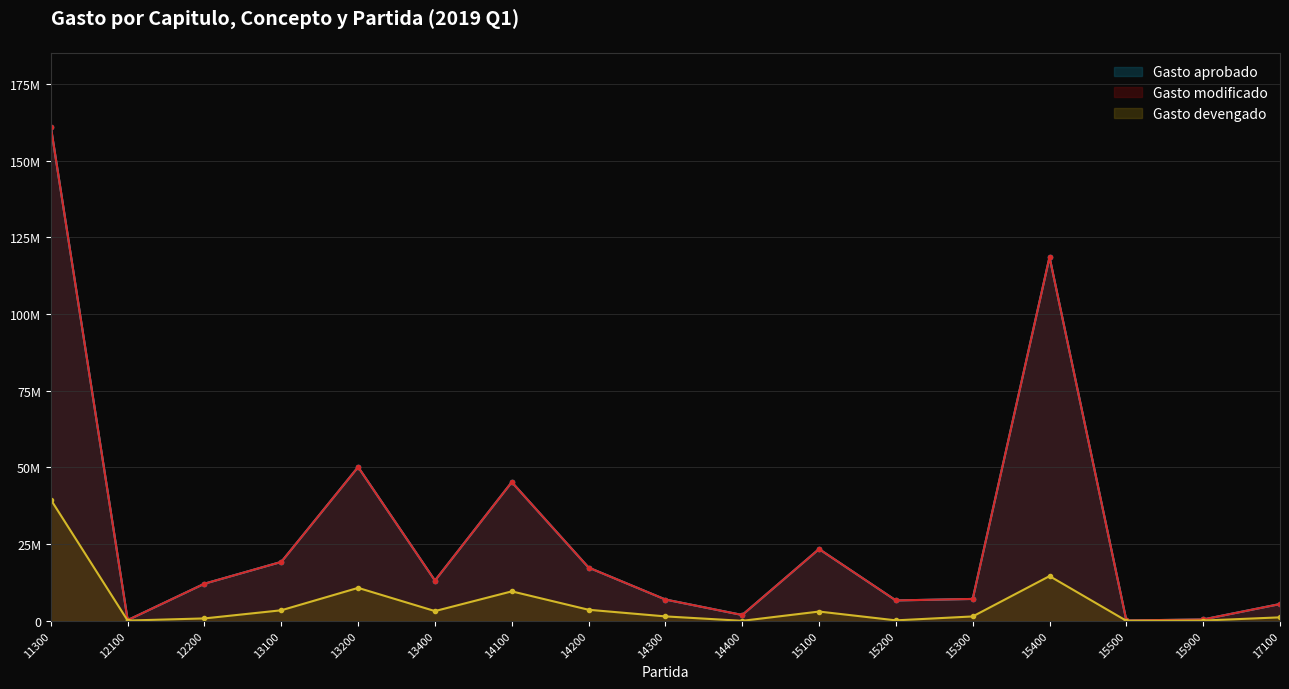

List the labels in order of Gasto modificado value, smallest first.

15500, 12100, 15900, 14400, 17100, 15200, 14300, 15300, 12200, 13400, 14200, 13100, 15100, 14100, 13200, 15400, 11300